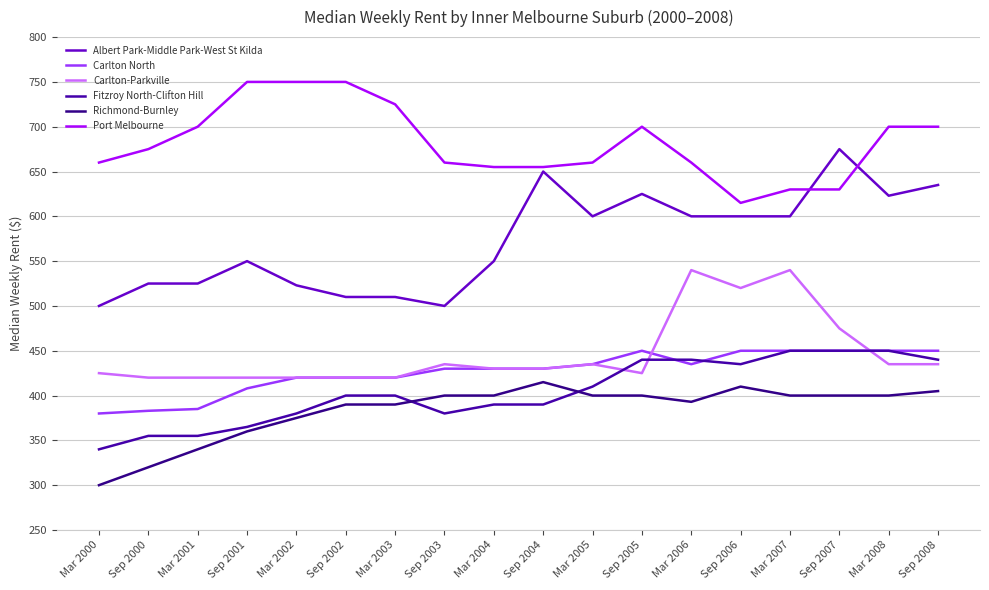

What is the value of the Carlton North point at the 11th from the left?

435